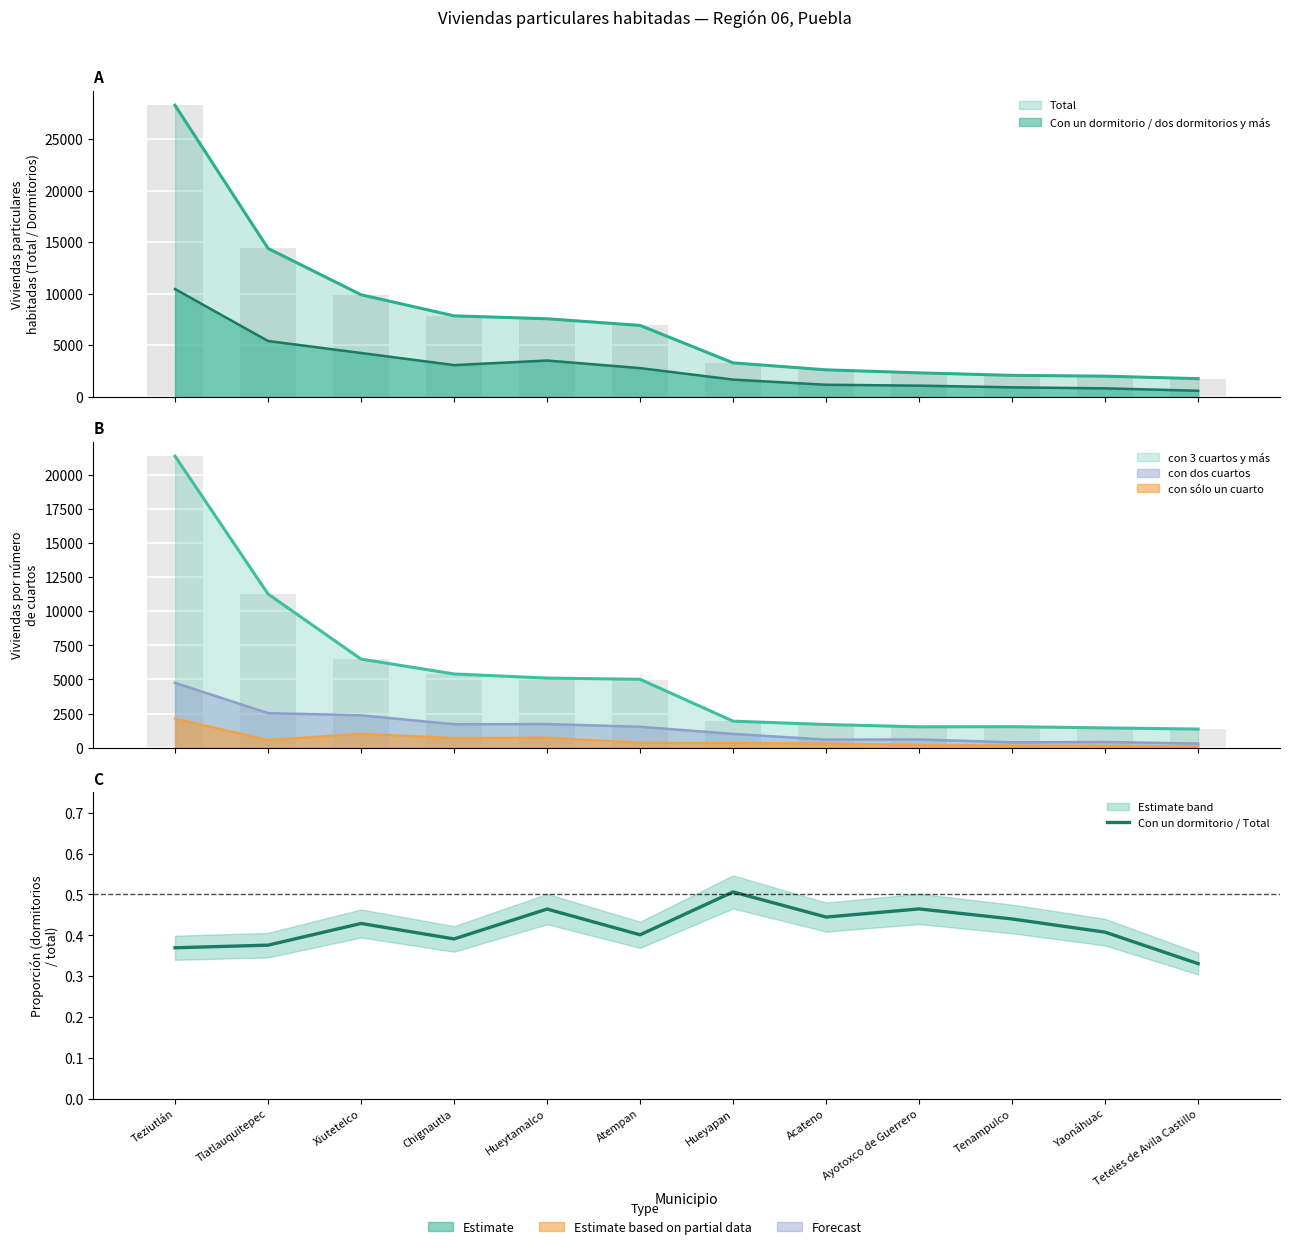

Rank the categories by value from highest to lowest.

Hueyapan, Ayotoxco de Guerrero, Hueytamalco, Acateno, Tenampulco, Xiutetelco, Yaonáhuac, Atempan, Chignautla, Tlatlauquitepec, Teziutlán, Teteles de Avila Castillo